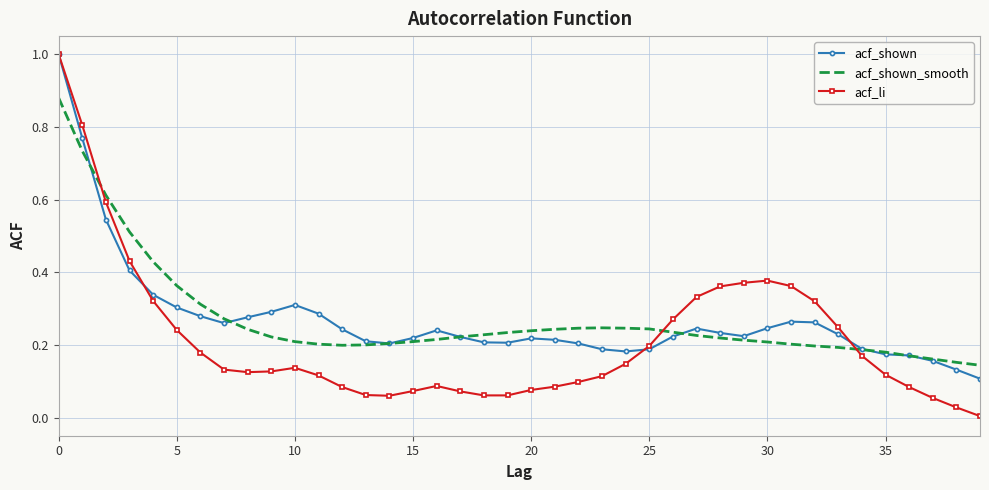

Which series has the largest range (max minus min)?

acf_li